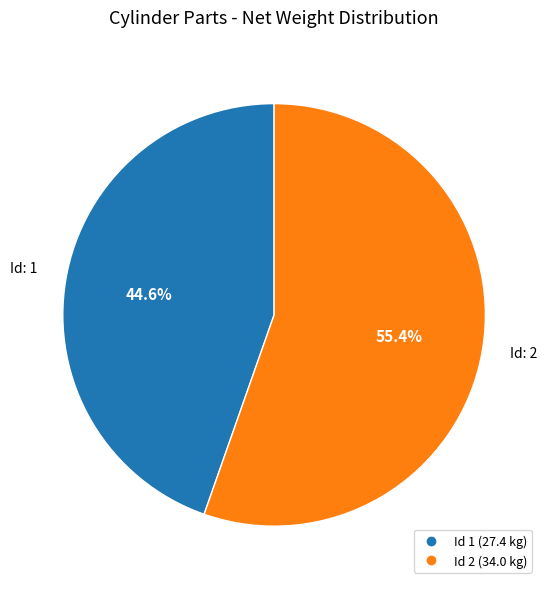

Does any single category account for the majority?

Yes